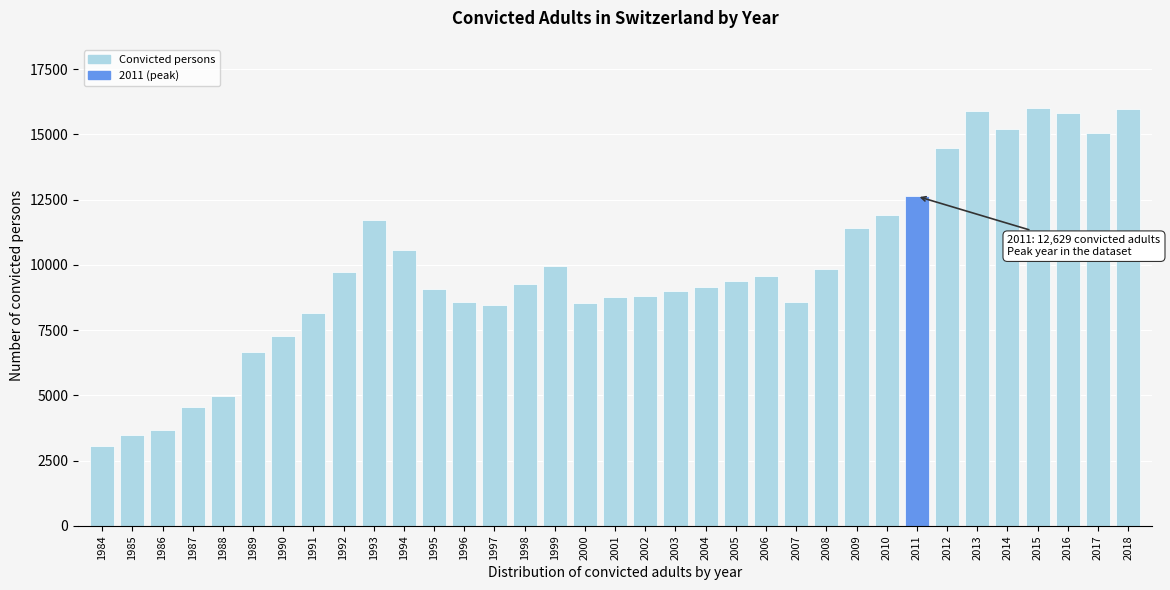

The value at 2010 is 11901. True or false?

True